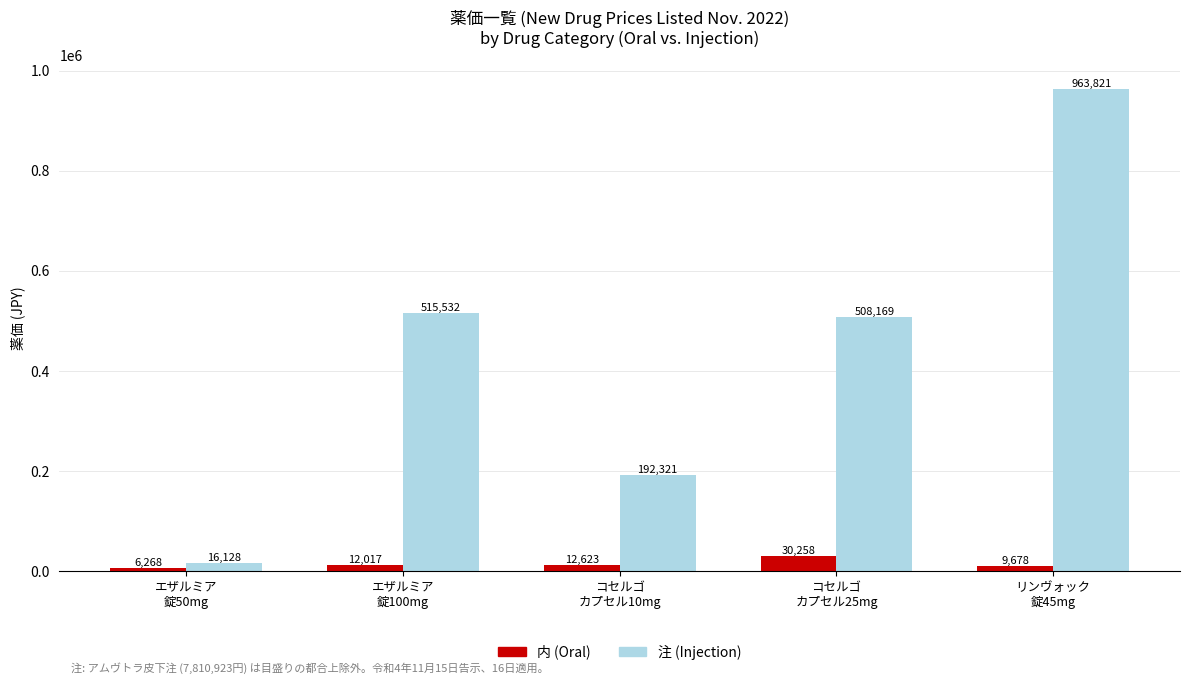

What is the label of the 1st bar from the left?

エザルミア
錠50mg